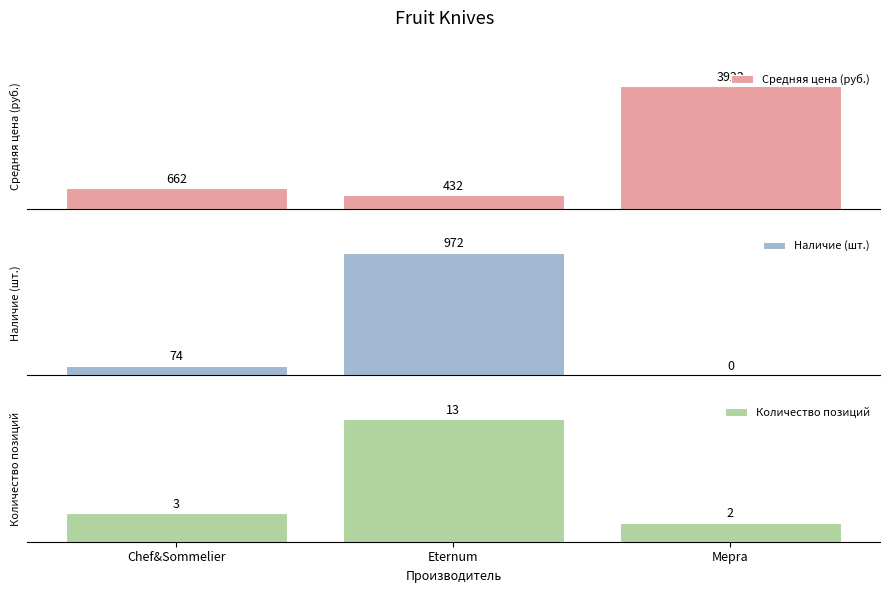

What is the difference between the Средняя цена (руб.) values at Chef&Sommelier and Eternum?

230.0